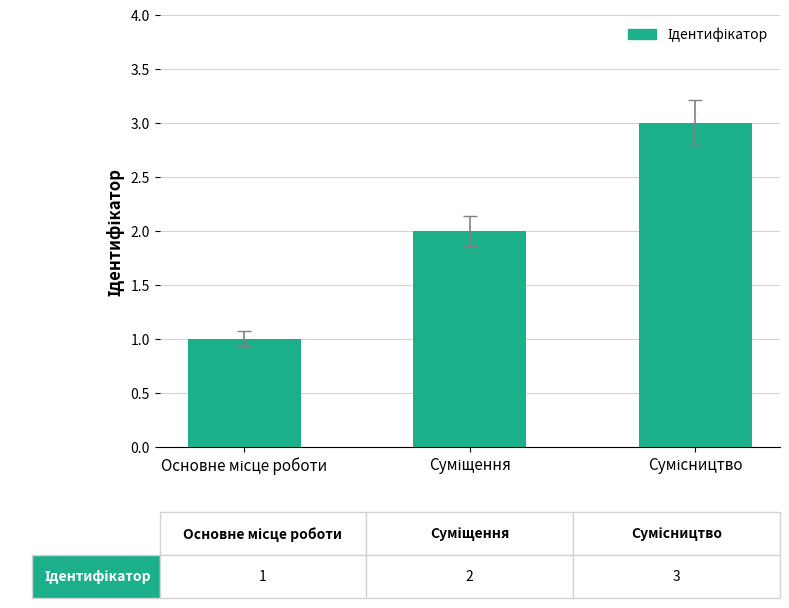

Reading left to right, extract all data points from this chart.

1	2	3